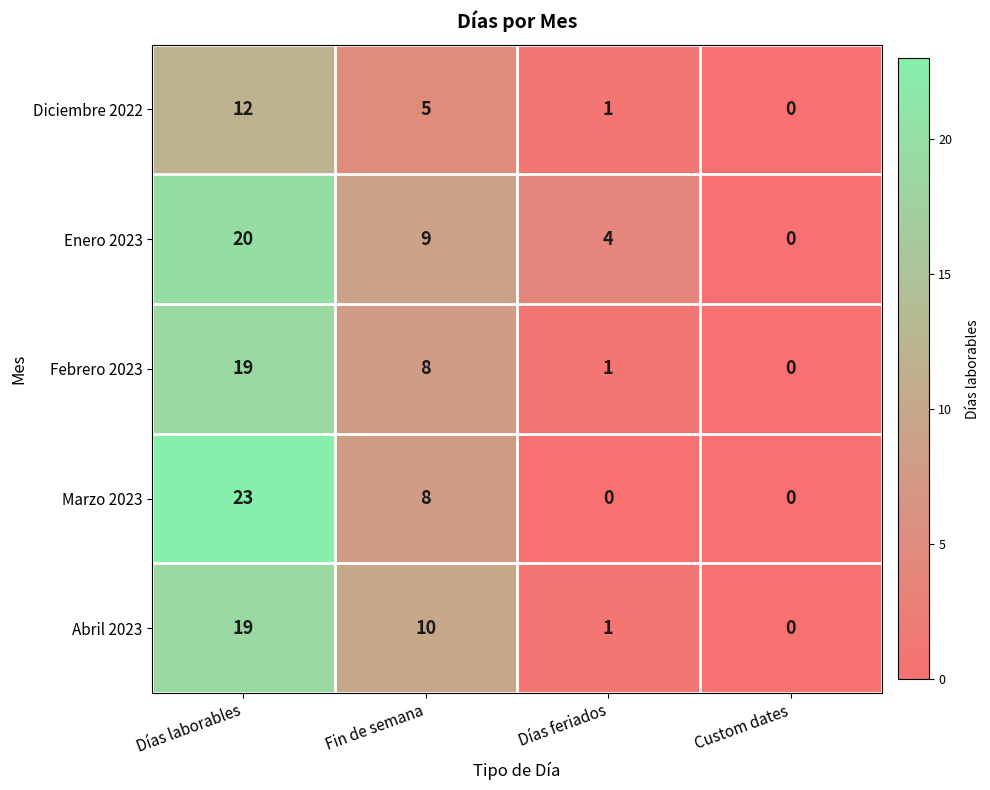

Which series has the largest total across all categories?

Enero 2023